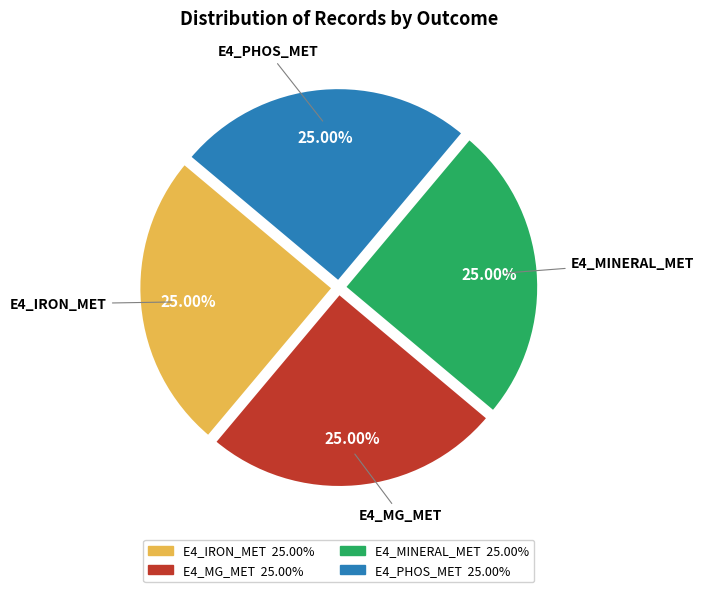

Is there a majority slice in this chart?

No